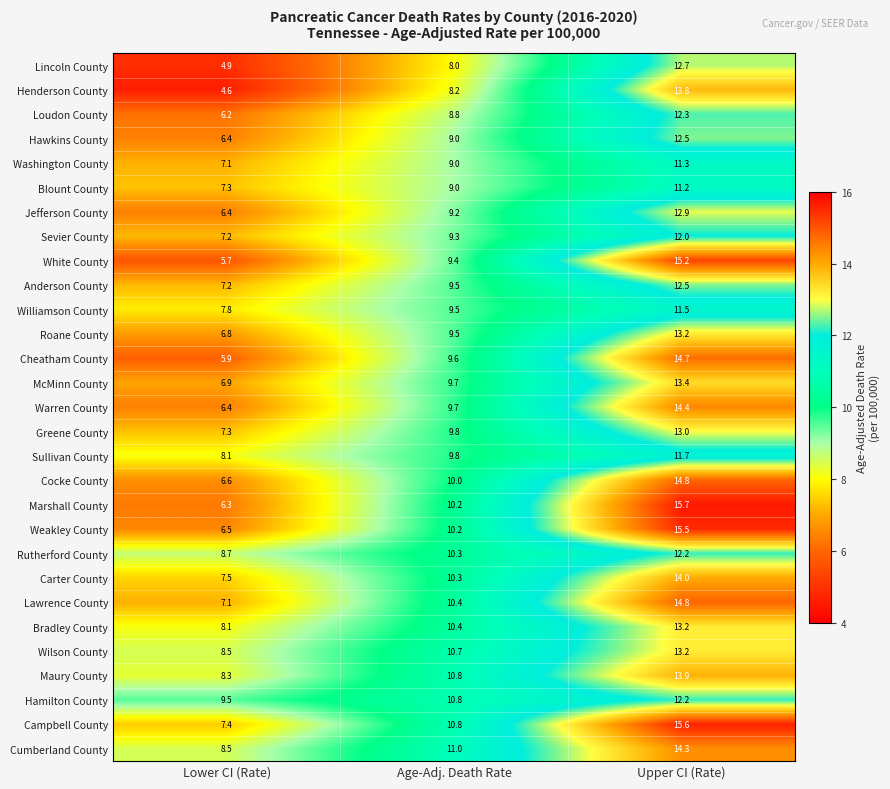

At how many categories does at least one series exceed 5?

3